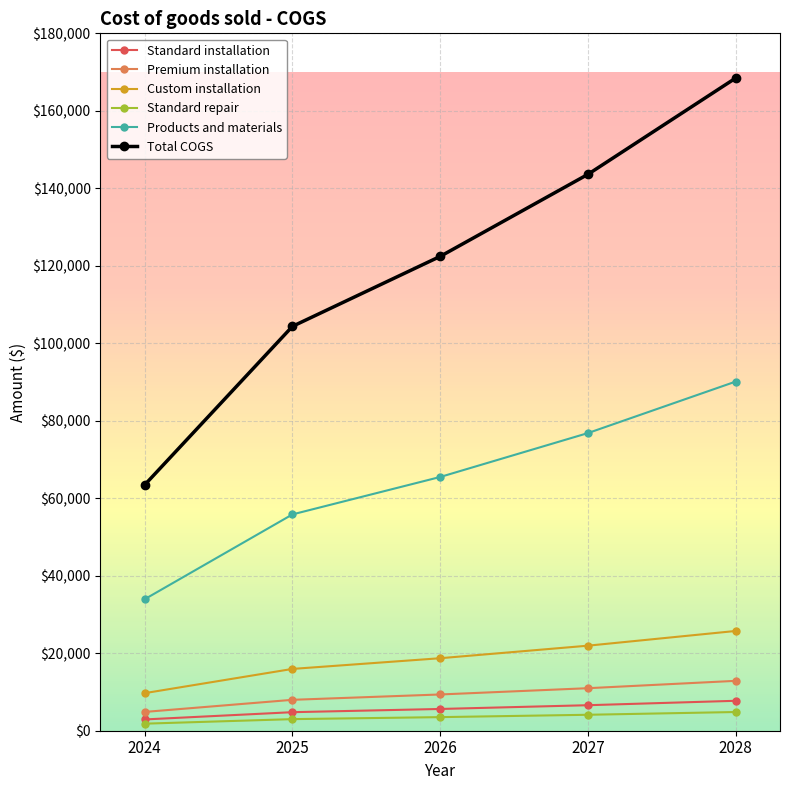

What is the approximate value of Premium installation at 2025?

7976.4